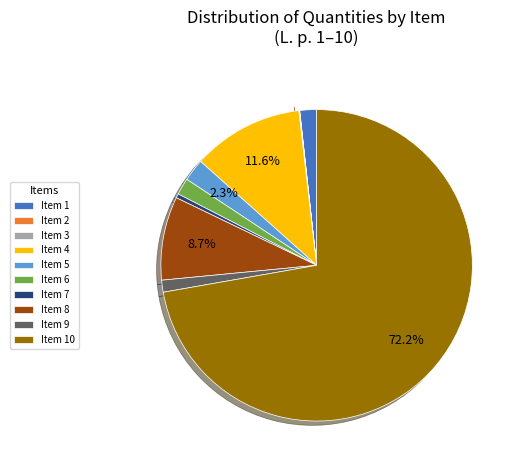

Which slice is the largest?

Item 10